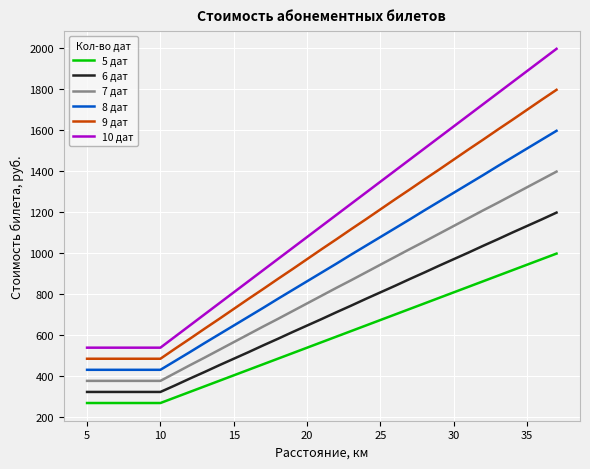

Which series has the largest range (max minus min)?

10 дат